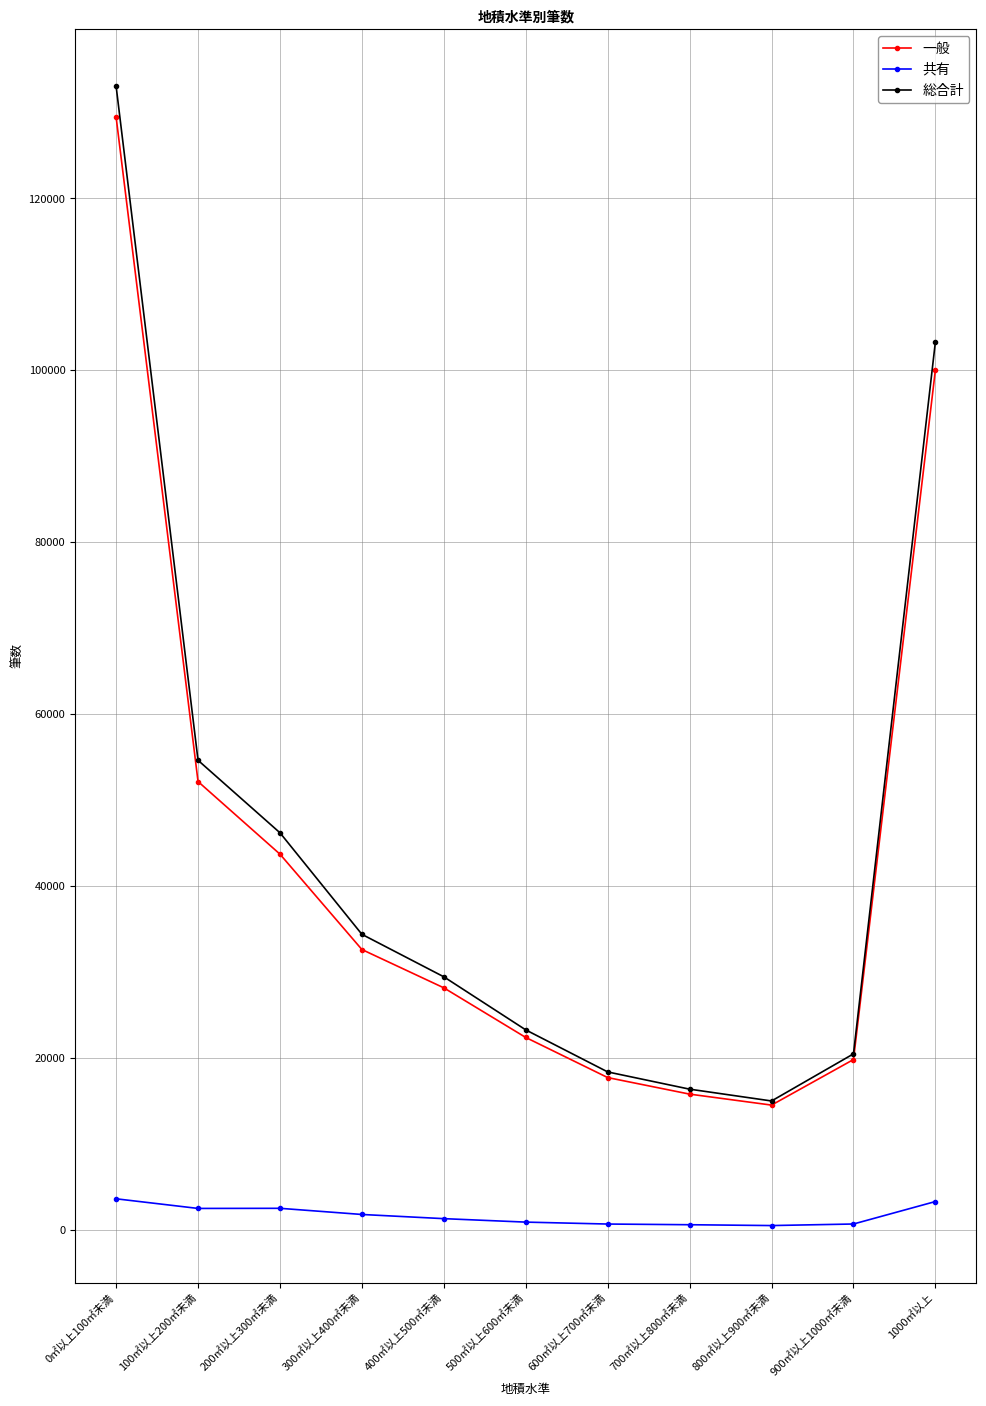

Is the value of 一般 at 0㎡以上100㎡未満 greater than the value of 総合計 at 1000㎡以上?

Yes